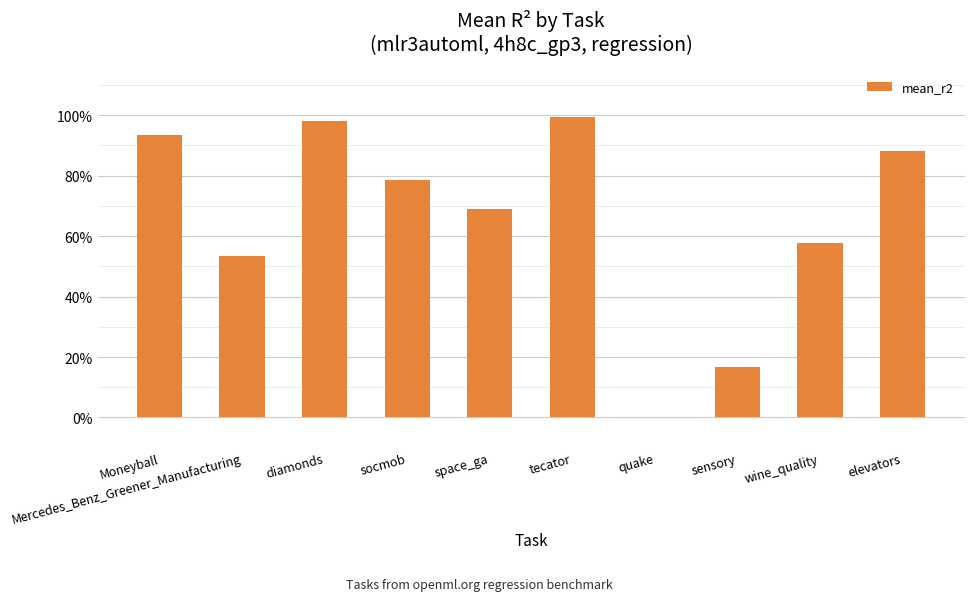

What is the change in value from Mercedes_Benz_Greener_Manufacturing to socmob?

+0.2